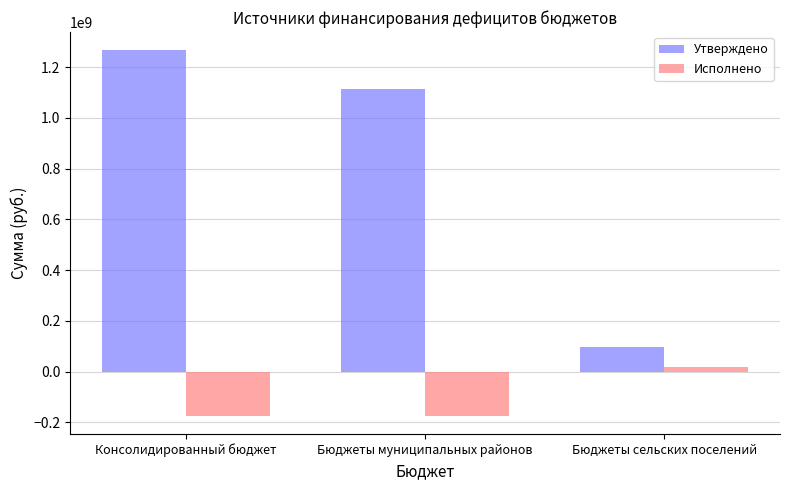

What is the sum of the Исполнено values at Бюджеты муниципальных районов and Бюджеты сельских поселений?

-154976777.1